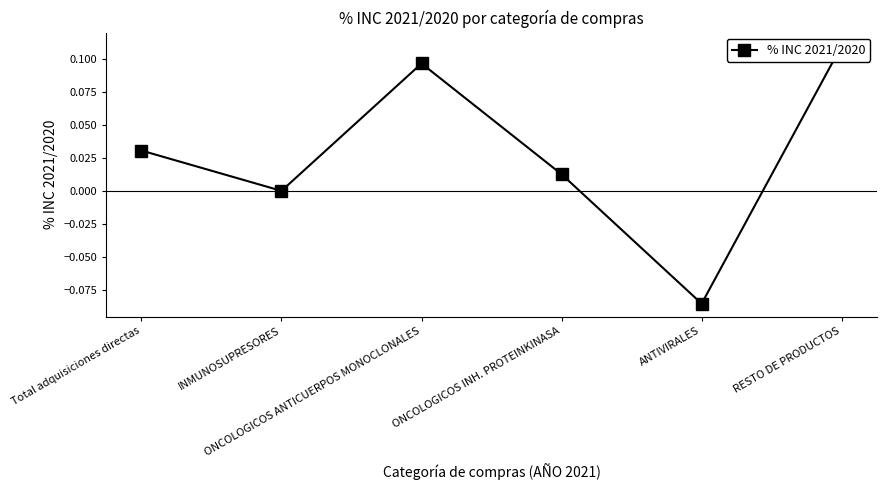

Rank the categories by value from lowest to highest.

ANTIVIRALES, INMUNOSUPRESORES, ONCOLOGICOS INH. PROTEINKINASA, Total adquisiciones directas, ONCOLOGICOS ANTICUERPOS MONOCLONALES, RESTO DE PRODUCTOS